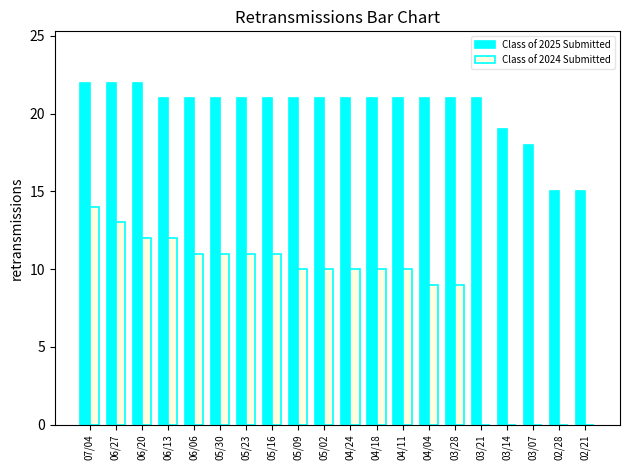

What is the sum of all Class of 2024 Submitted values?

163